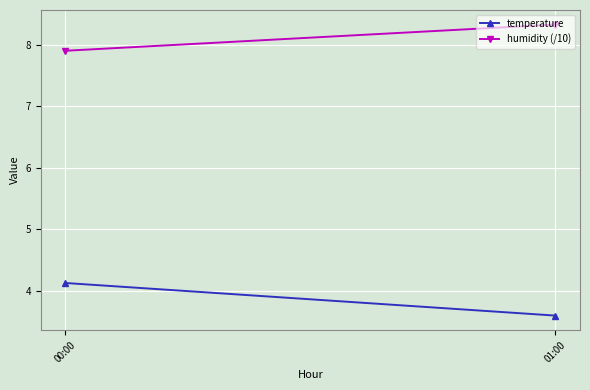

Rank the series by their average value, from highest to lowest.

humidity (/10), temperature